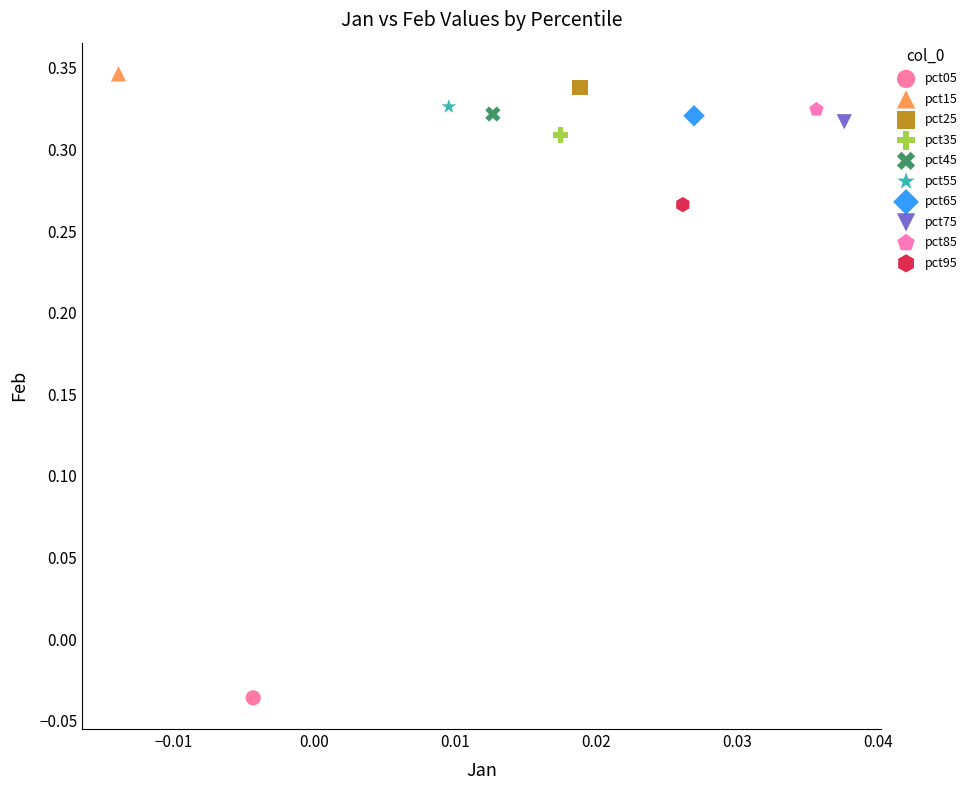

What are all the series names shown in the legend?

pct05, pct15, pct25, pct35, pct45, pct55, pct65, pct75, pct85, pct95